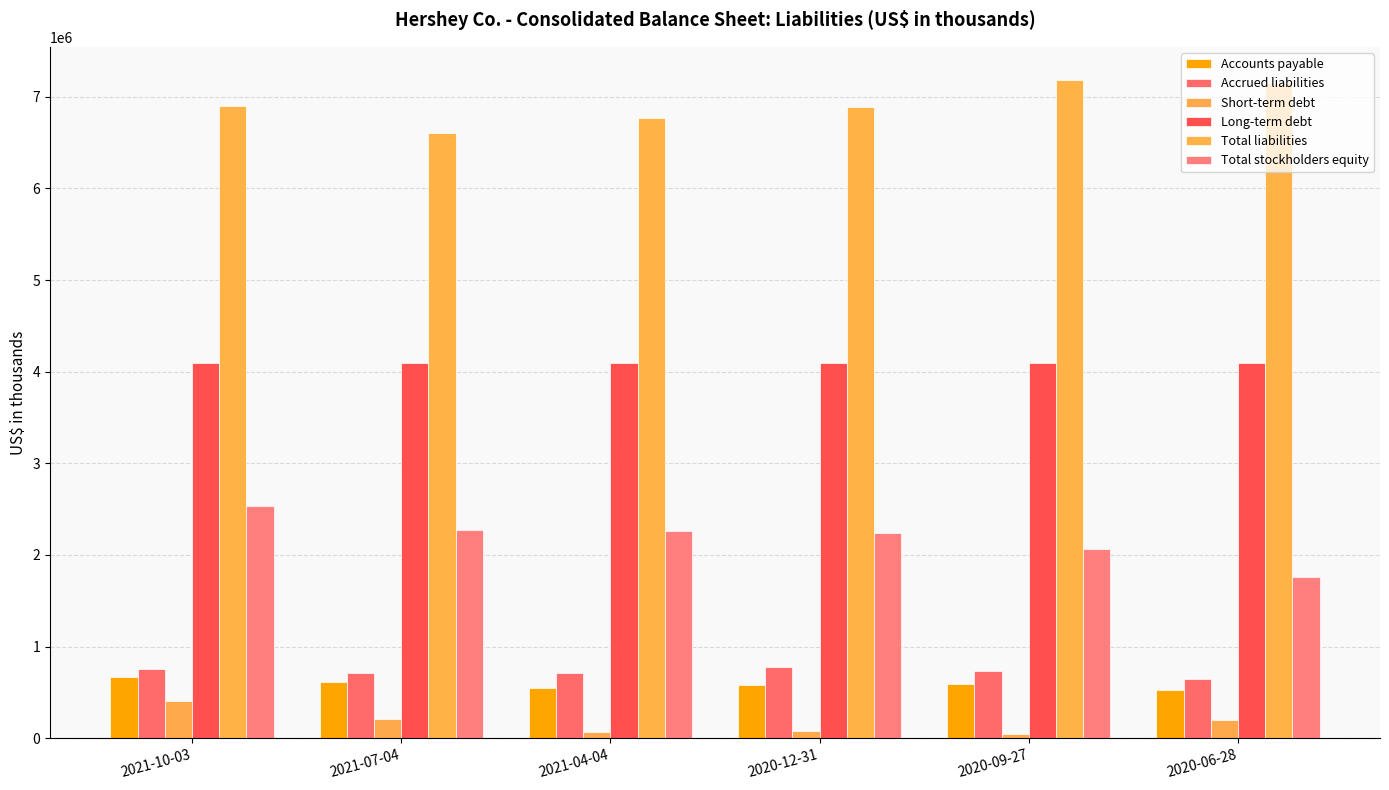

What is the average value of the Accounts payable series?

590137